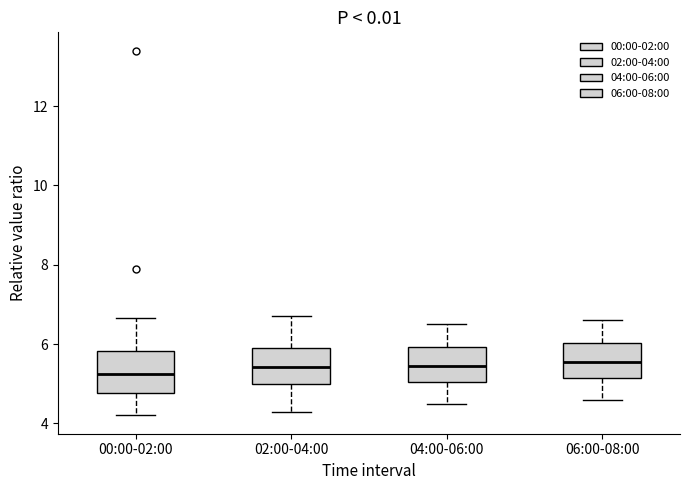

Where does the median line of the box for 06:00-08:00 sit on the y-axis? The values are not printed on the chart, so give them approximately, as read against the axis.

5.6